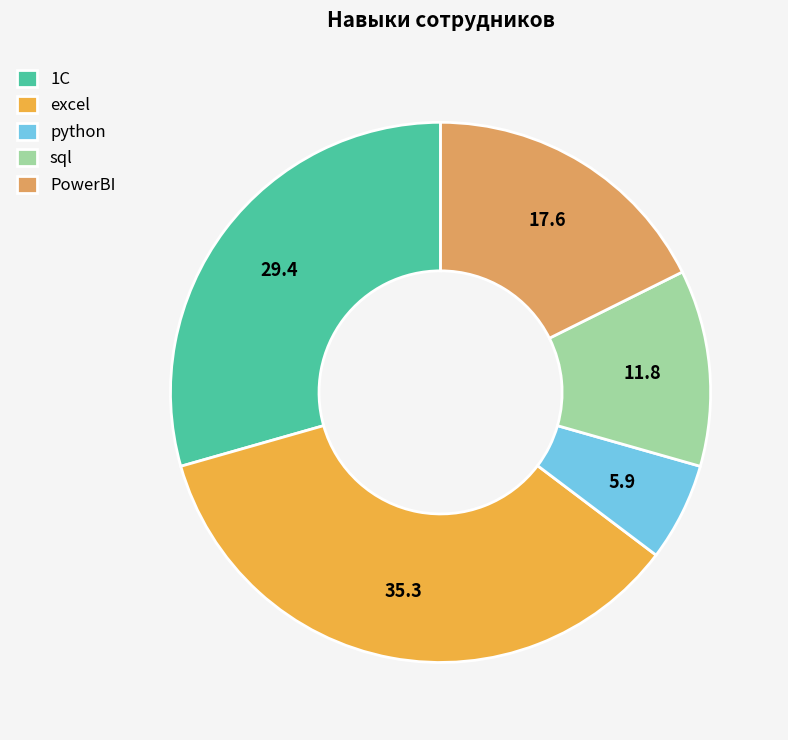

Does any single category account for the majority?

No